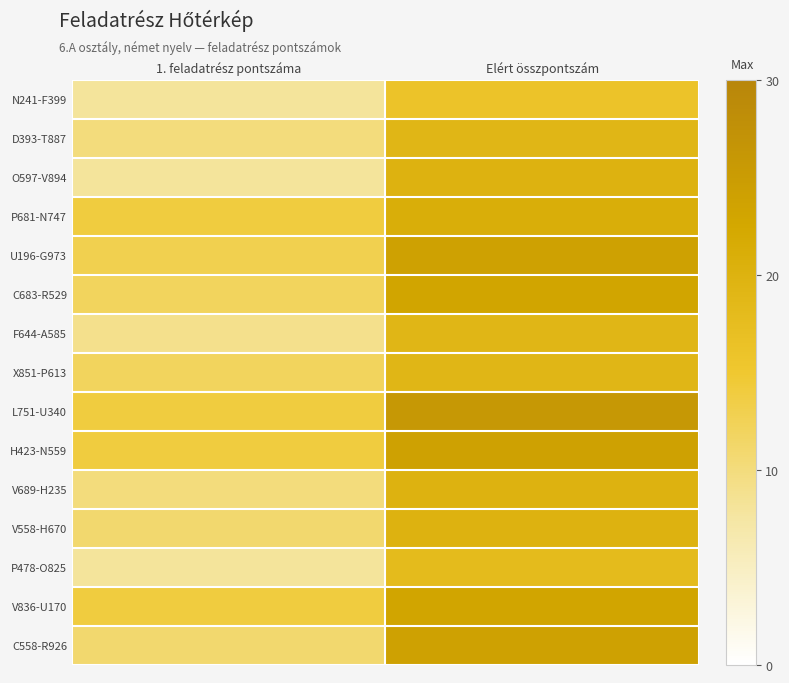

How many series are shown in this chart?

15